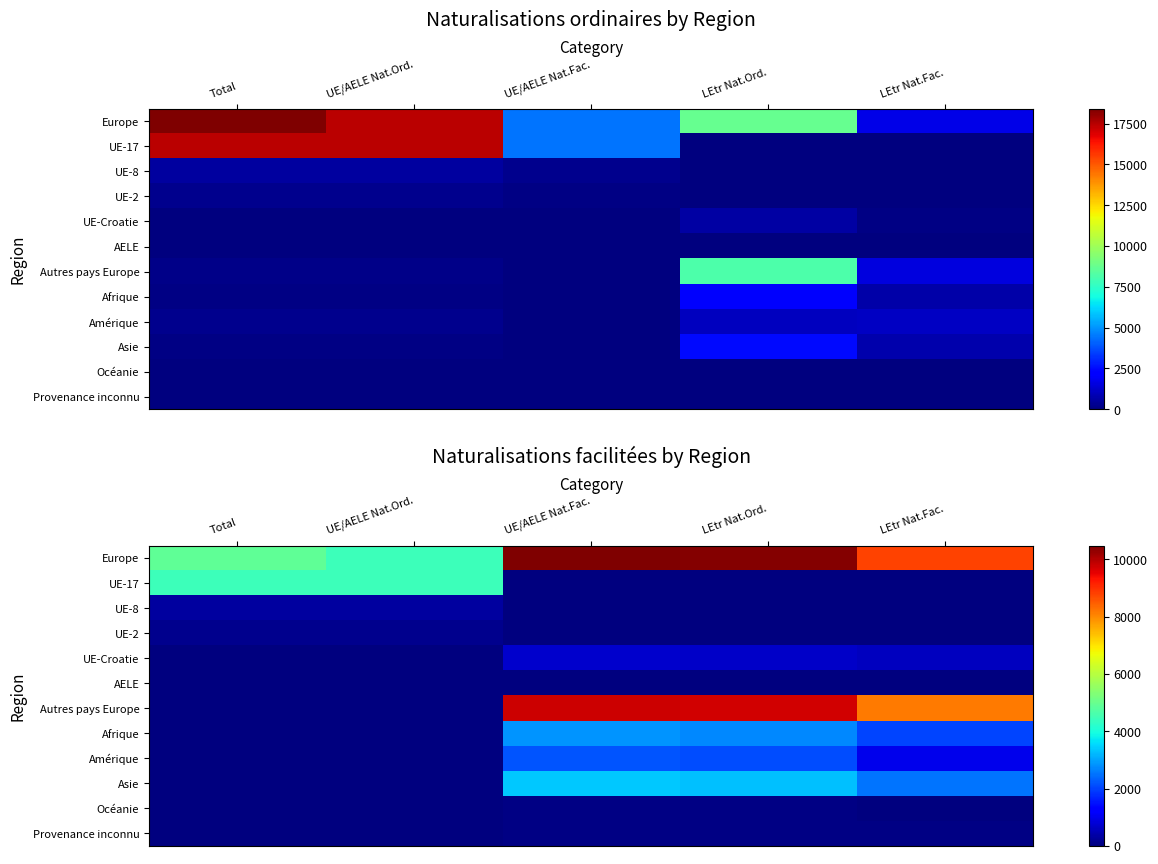

How many data points does each series have?

5